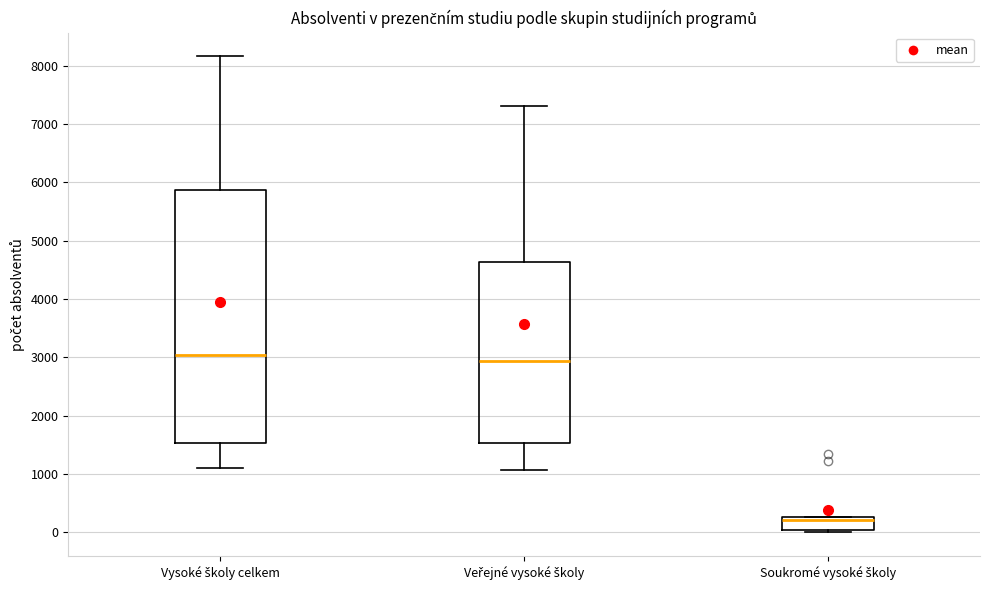

Reading left to right, transcribe this box plot: for each box, give where its median line is, the range the box spans, and where its two whiskers end, as read against the y-axis. The values are not printed on the chart, so give them approximately, as read against the axis.

Vysoké školy celkem: median 3000, box 1500 to 5900, whiskers 1100 to 8200
Veřejné vysoké školy: median 2900, box 1500 to 4600, whiskers 1100 to 7300
Soukromé vysoké školy: median 200, box 0 to 300, whiskers 0 (just below the box's lower edge) to 300